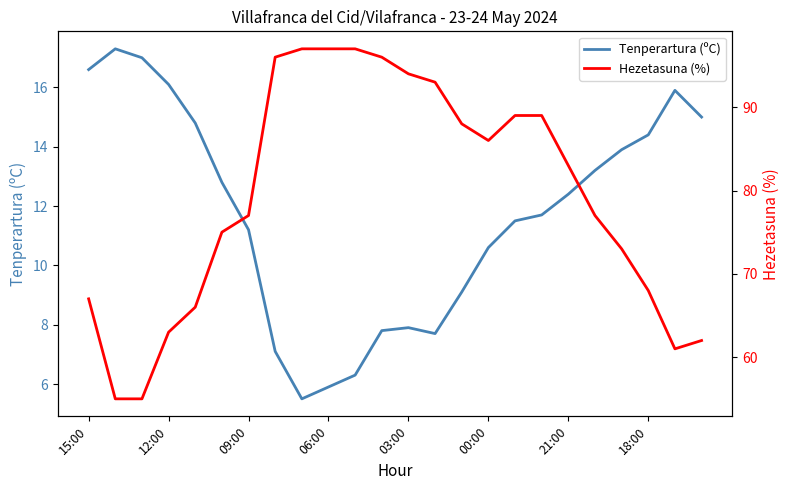

How many data points in Tenperartura (ºC) are less than 12?

12